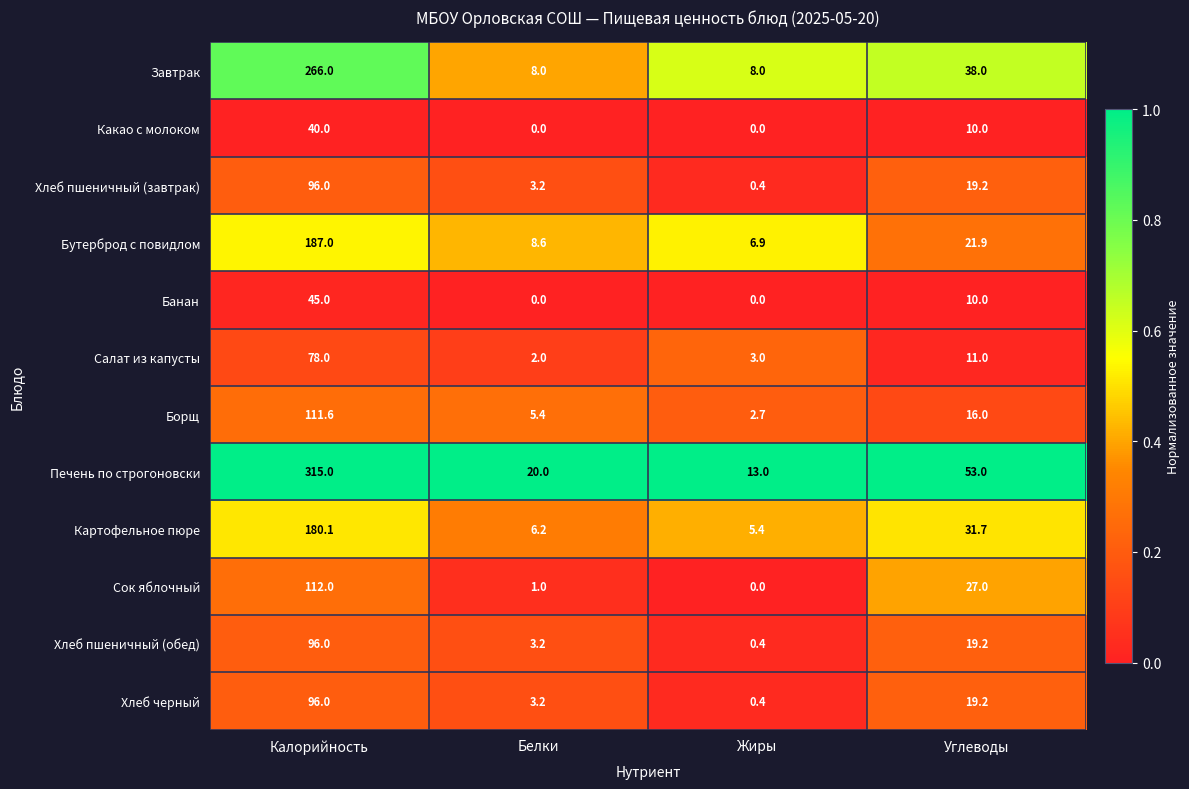

At which label does Хлеб черный reach its peak?

Калорийность